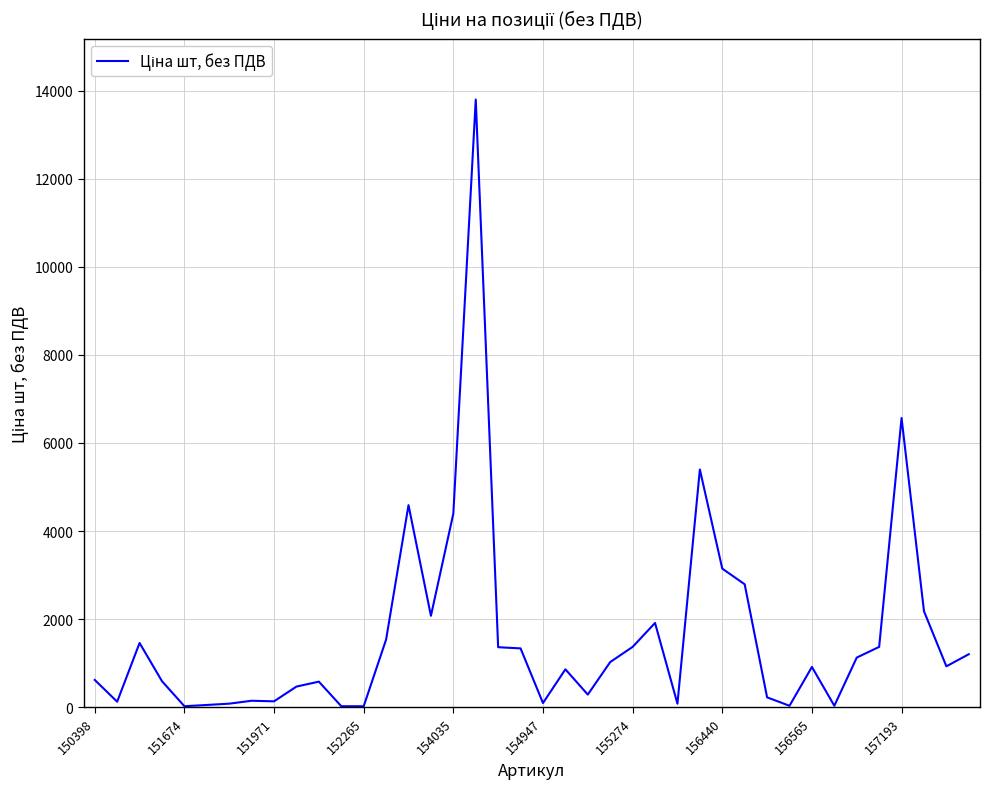

What is the difference between the maximum and minimum values?

13778